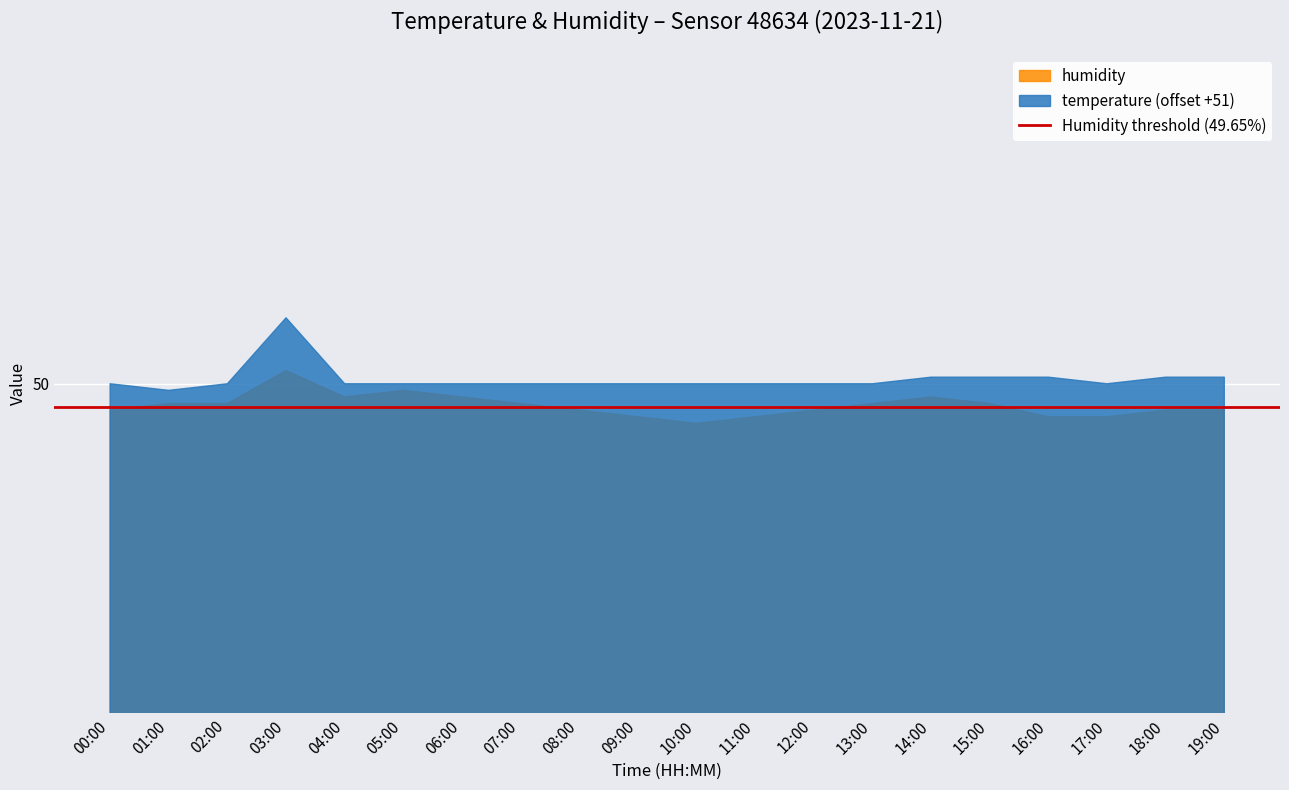

At 02:00, list the series in order from largest to smallest.

temperature (offset +51), humidity